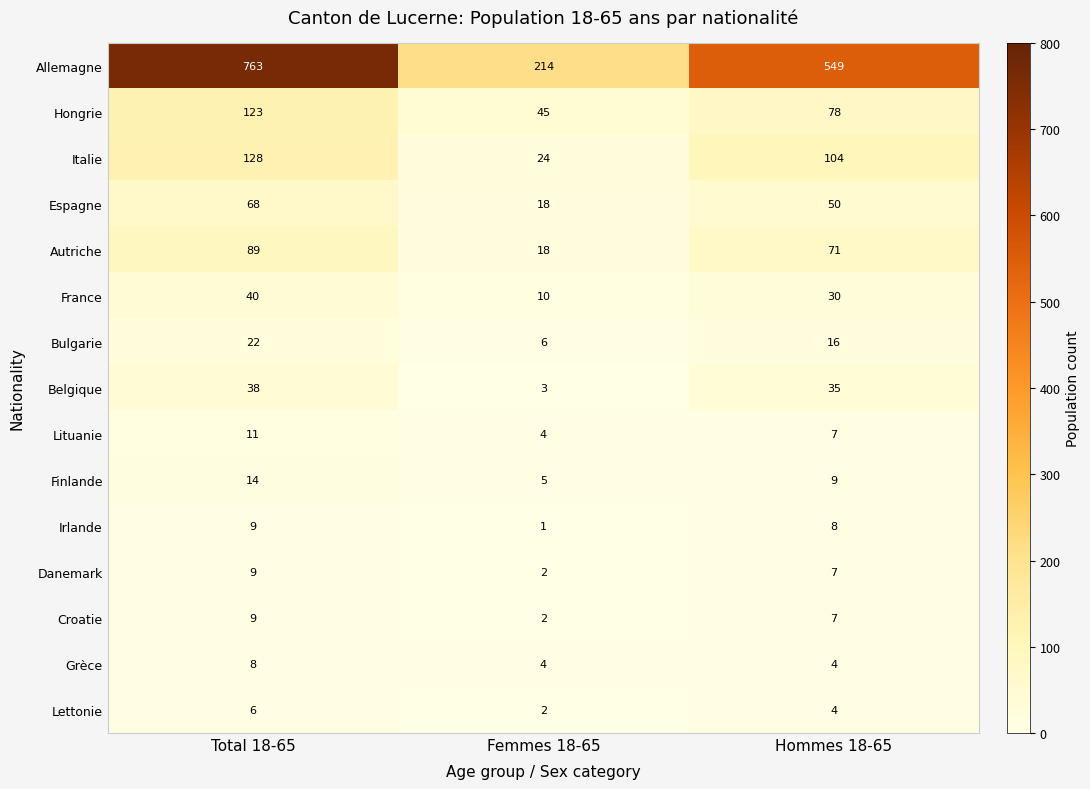

What is the sum of the Lituanie values at Hommes 18-65 and Femmes 18-65?

11